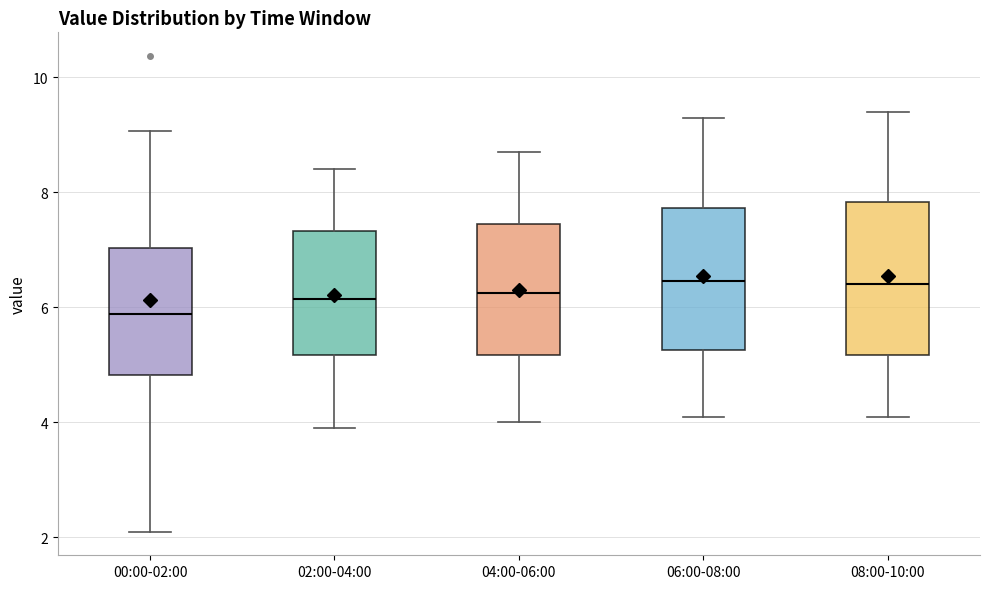

Reading left to right, read every box against the y-axis: the position of its median line, the range the box covers, and the ends of its whiskers. The values are not printed on the chart, so give them approximately, as read against the axis.

00:00-02:00: median 5.8, box 4.8 to 7.0, whiskers 2.2 to 9.0
02:00-04:00: median 6.2, box 5.2 to 7.4, whiskers 4.0 to 8.4
04:00-06:00: median 6.2, box 5.2 to 7.4, whiskers 4.0 to 8.8
06:00-08:00: median 6.4, box 5.2 to 7.8, whiskers 4.2 to 9.4
08:00-10:00: median 6.4, box 5.2 to 7.8, whiskers 4.2 to 9.4